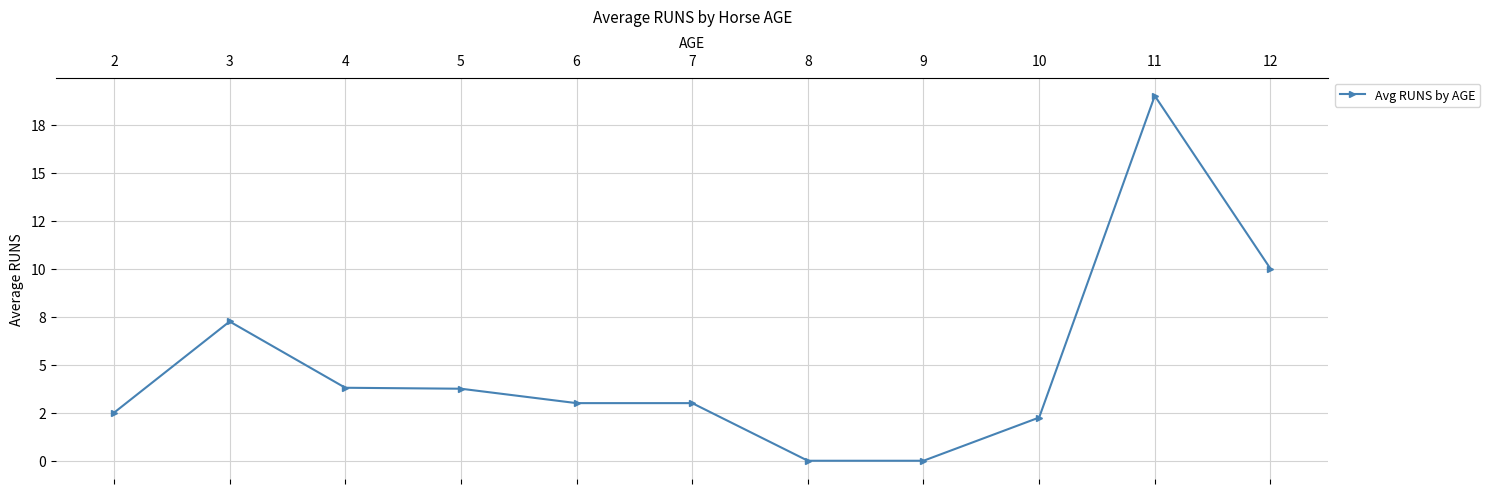

Is this an area chart (filled region under the line)?

No